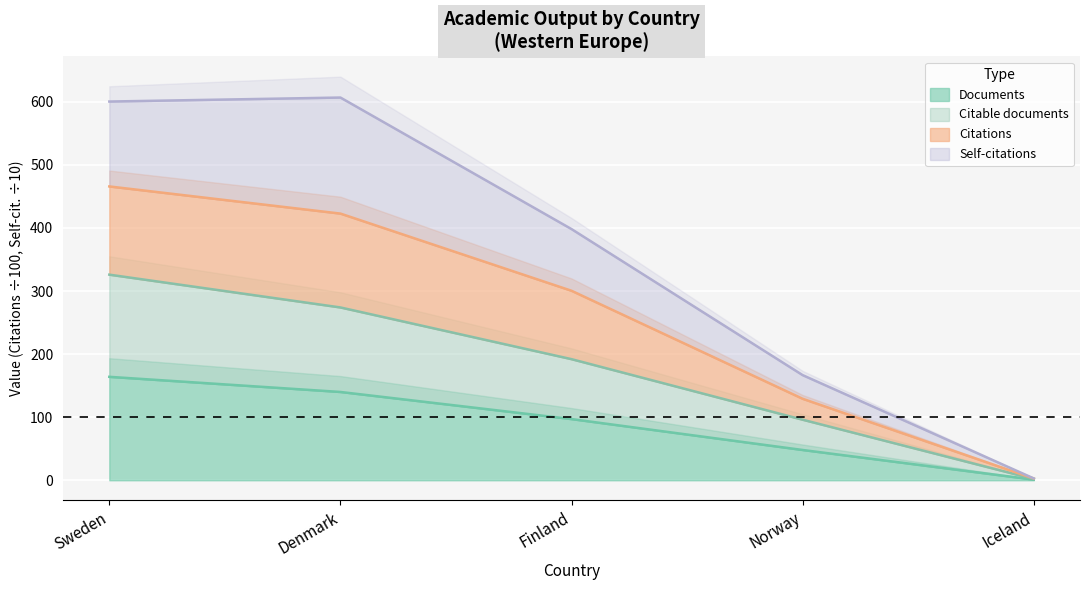

Which category has the lowest value in the Citations series?

Iceland